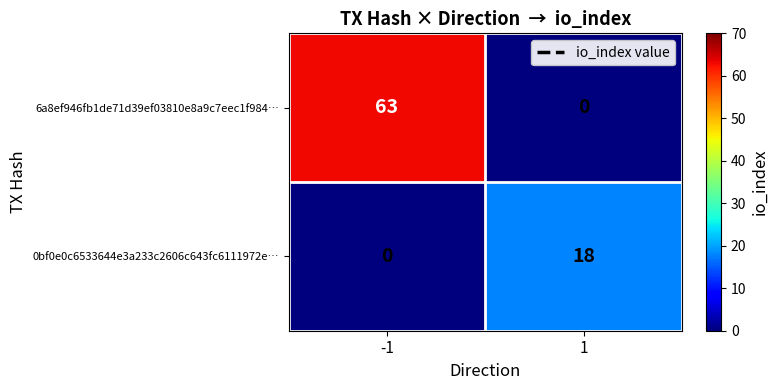

What is the average value of the 6a8ef946fb1de71d39ef03810e8a9c7eec1f984… series?

32